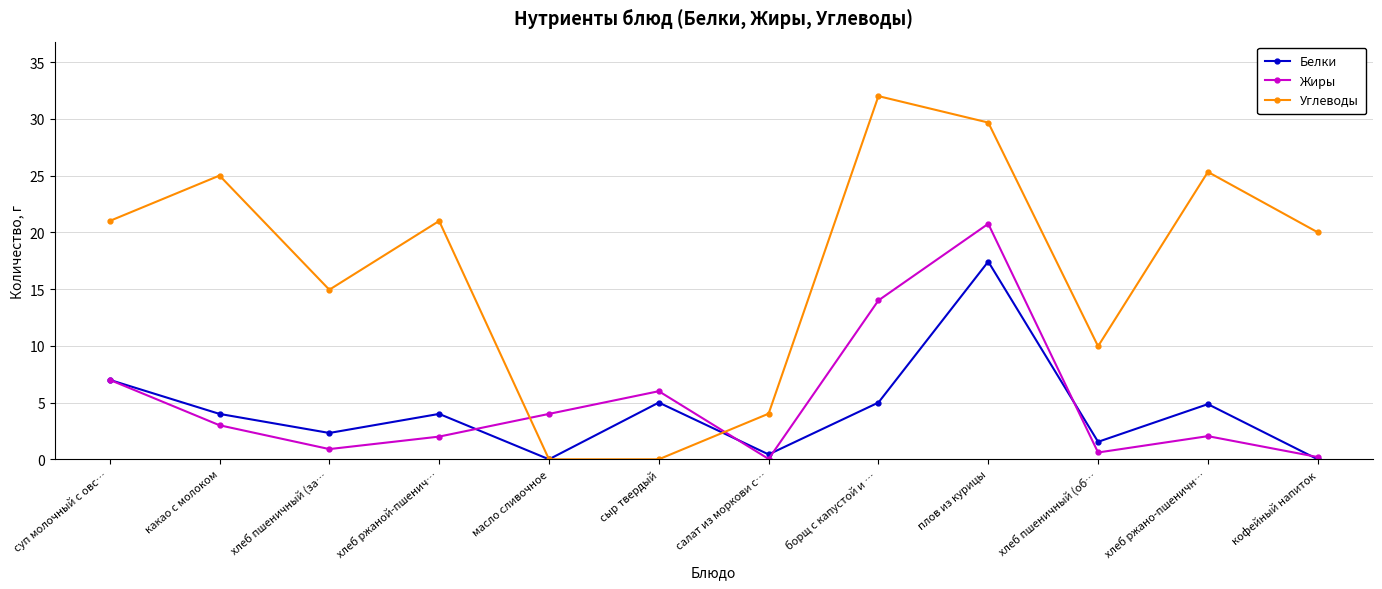

Rank the series by their maximum value, from highest to lowest.

Углеводы, Жиры, Белки